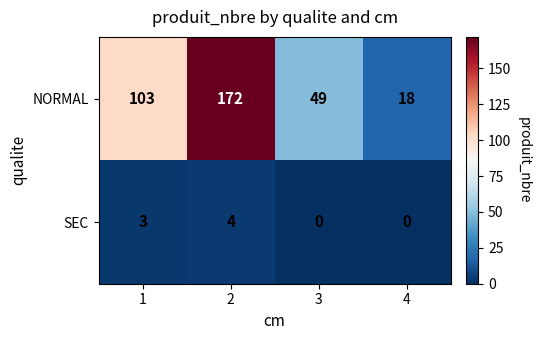

Between 1 and 2, which series saw the biggest shift?

NORMAL